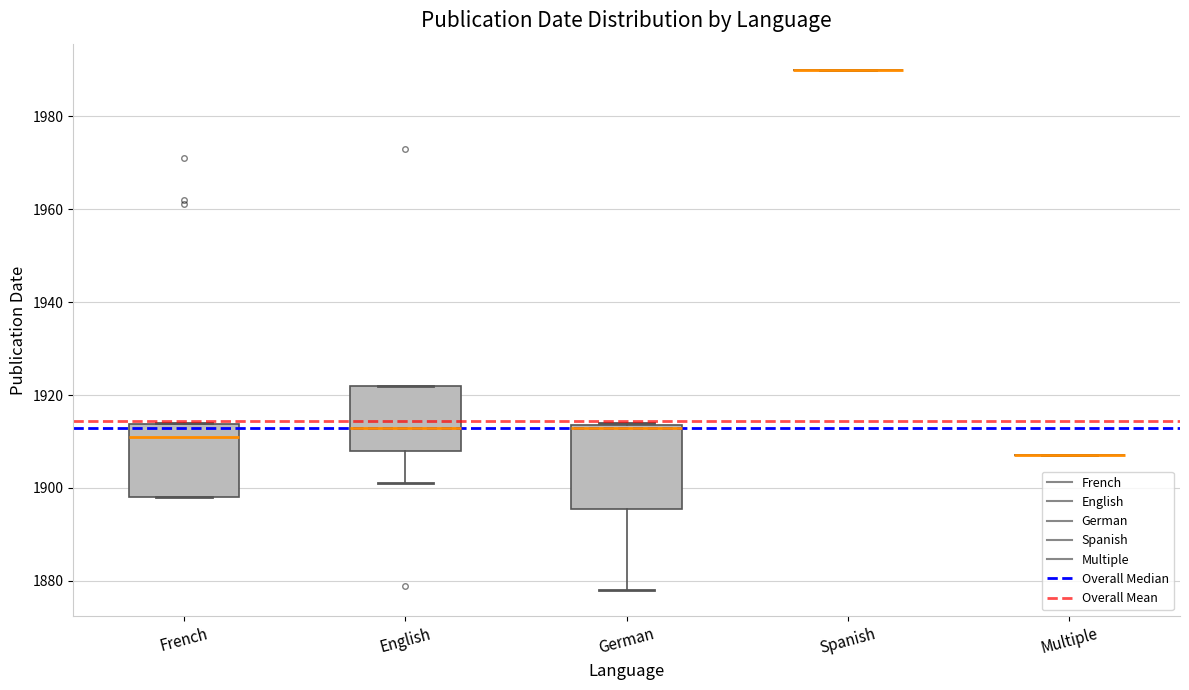

Reading left to right, read every box against the y-axis: the position of its median line, the range the box covers, and the ends of its whiskers. The values are not printed on the chart, so give them approximately, as read against the axis.

French: median 1912, box 1898 to 1914, whiskers 1898 to 1914
English: median 1914, box 1908 to 1922, whiskers 1902 to 1922
German: median 1914, box 1896 to 1914, whiskers 1878 to 1914
Spanish: box collapsed to a line at 1990, whiskers 1990 to 1990
Multiple: box collapsed to a line at 1908, whiskers 1908 to 1908